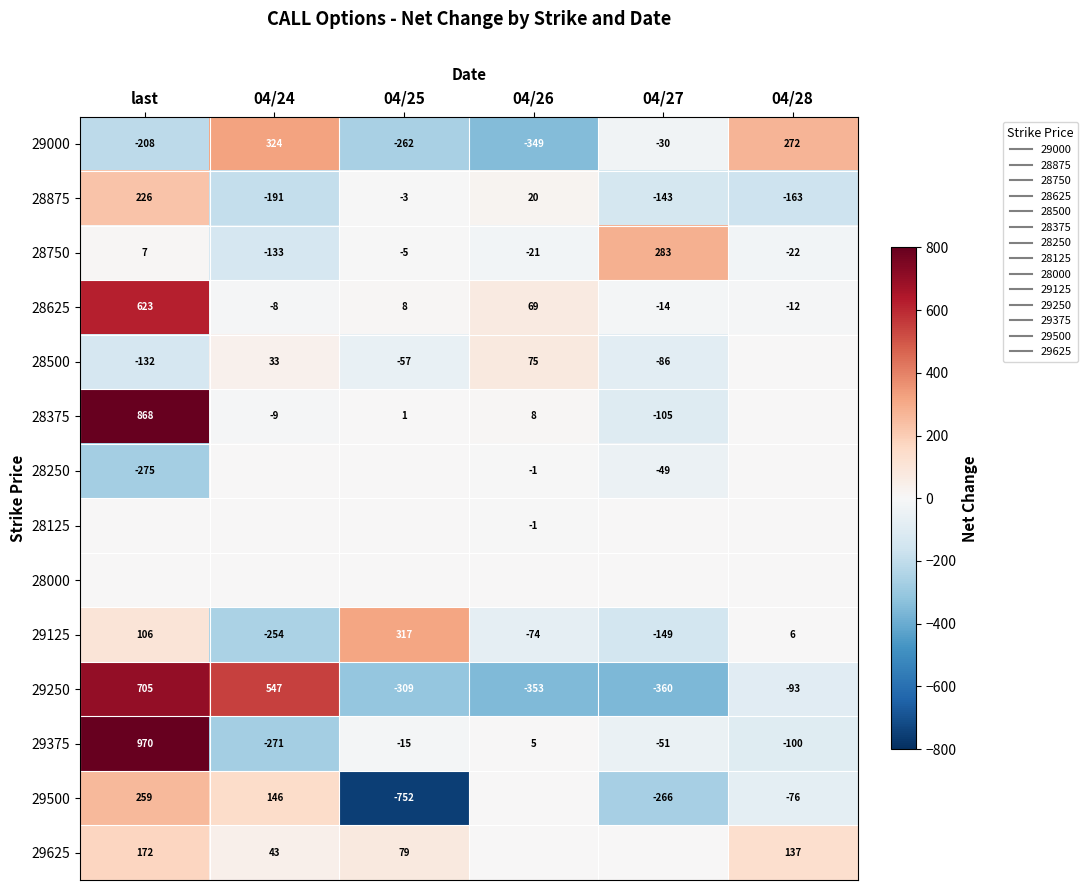

List the labels in order of 28125 value, smallest first.

04/26, last, 04/24, 04/25, 04/27, 04/28